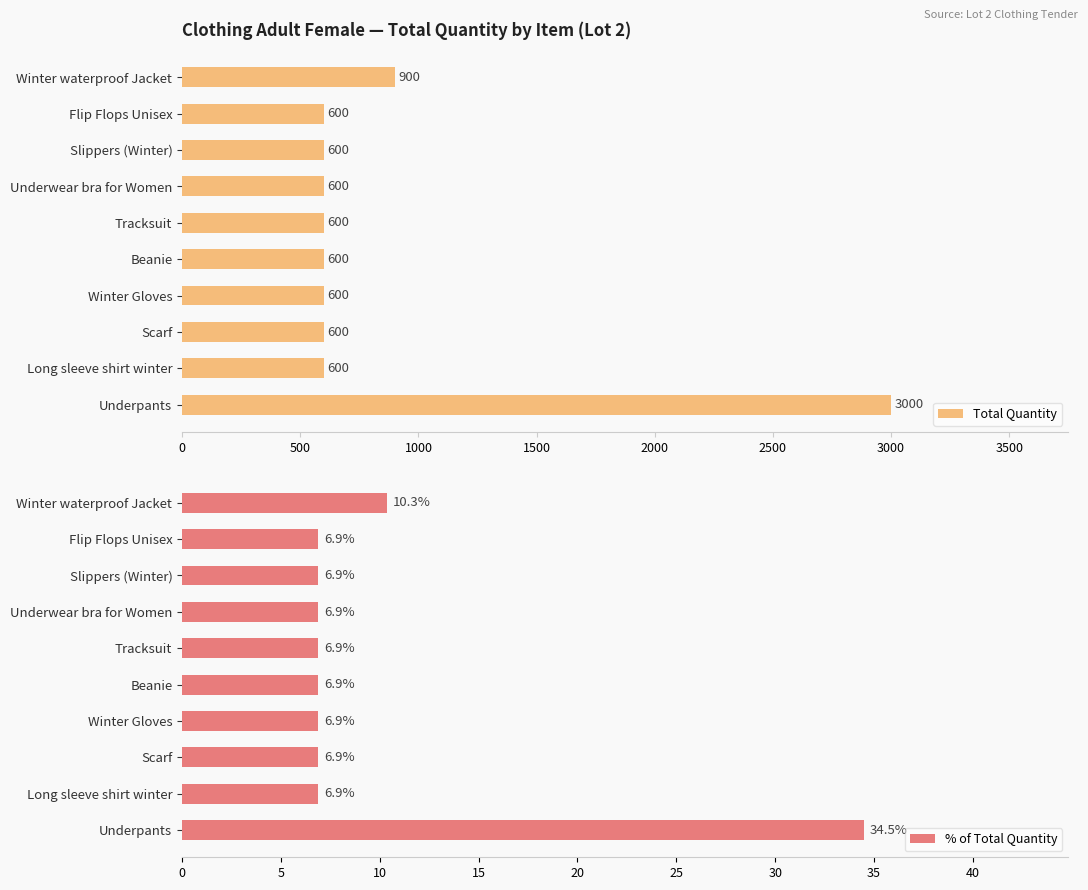

What is the sum of the Total Quantity values at Winter waterproof Jacket and Winter Gloves?

1500